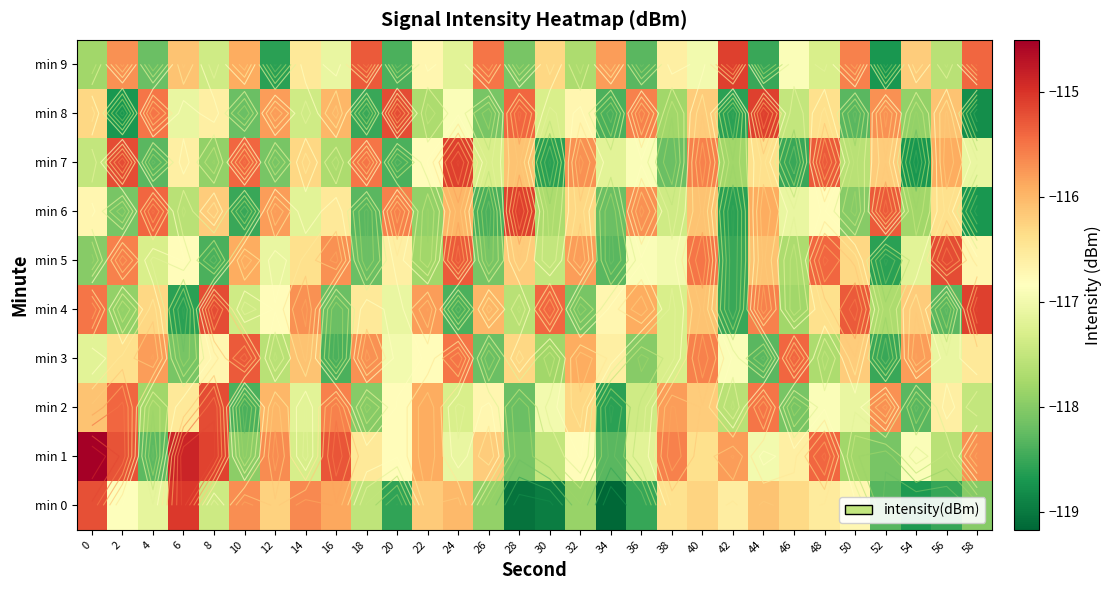

Rank the series at 54 from lowest to highest value.

min 7, min 0, min 2, min 8, min 6, min 5, min 1, min 4, min 9, min 3